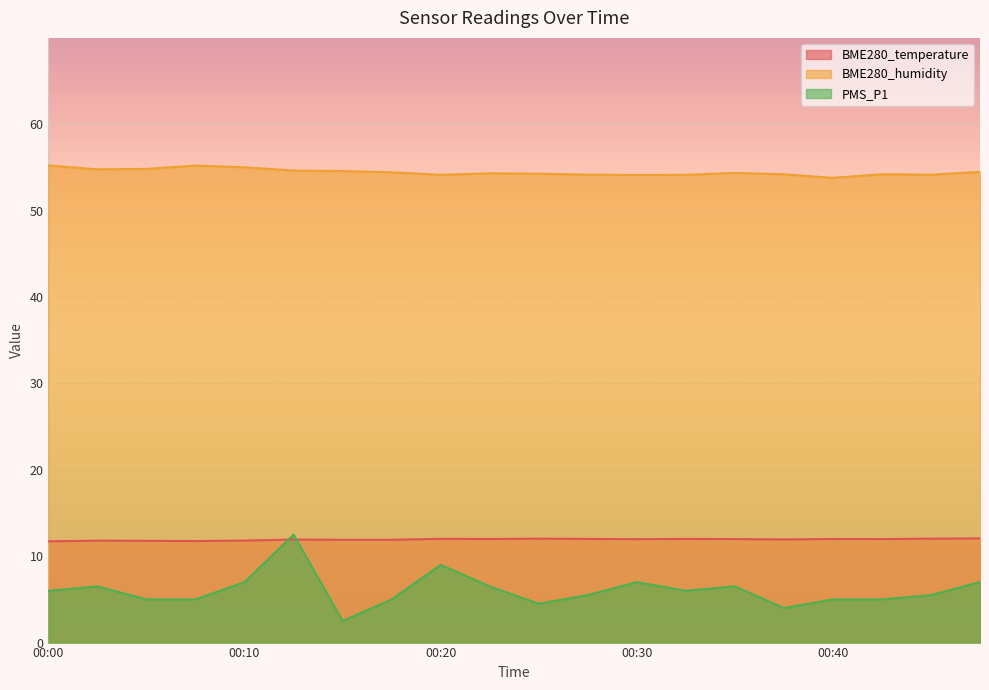

What is the sum of all PMS_P1 values?

121.0